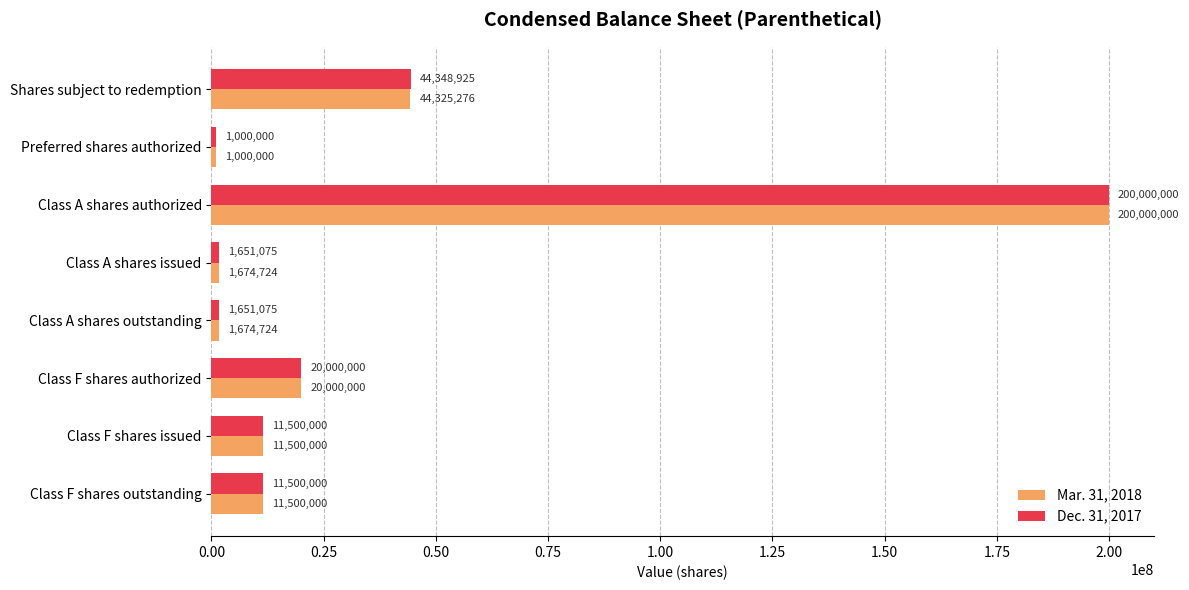

At which category is the sum across all series the highest?

Class A shares authorized